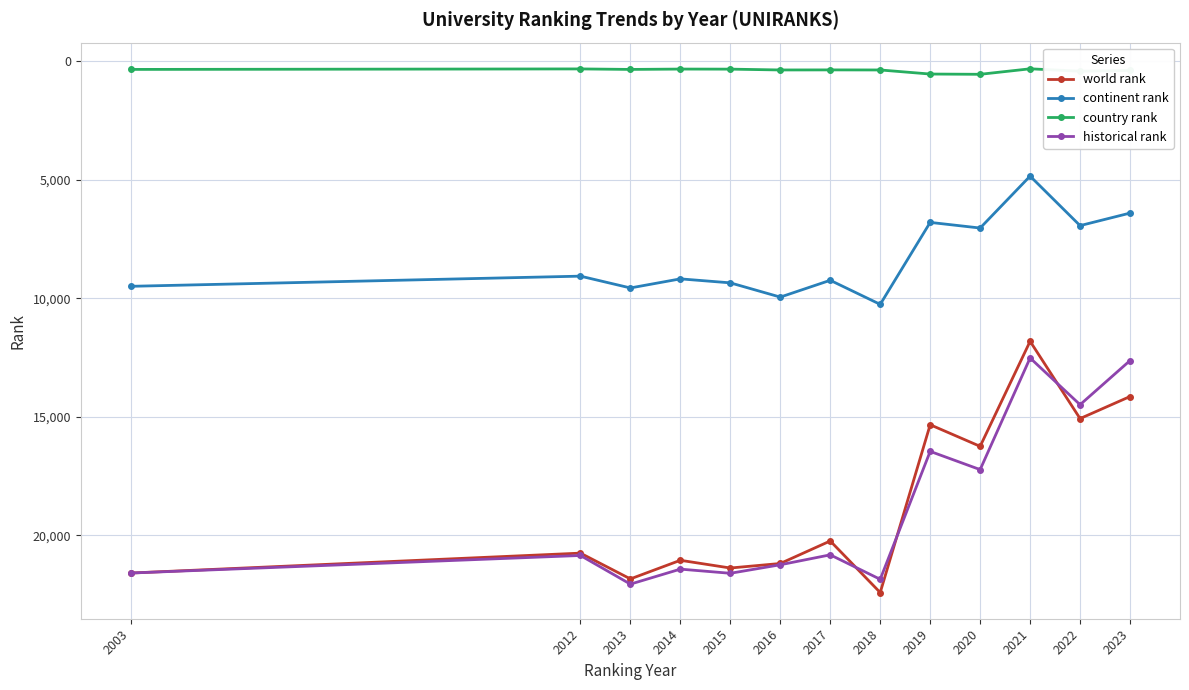

What is the minimum value shown in the chart?

318.0